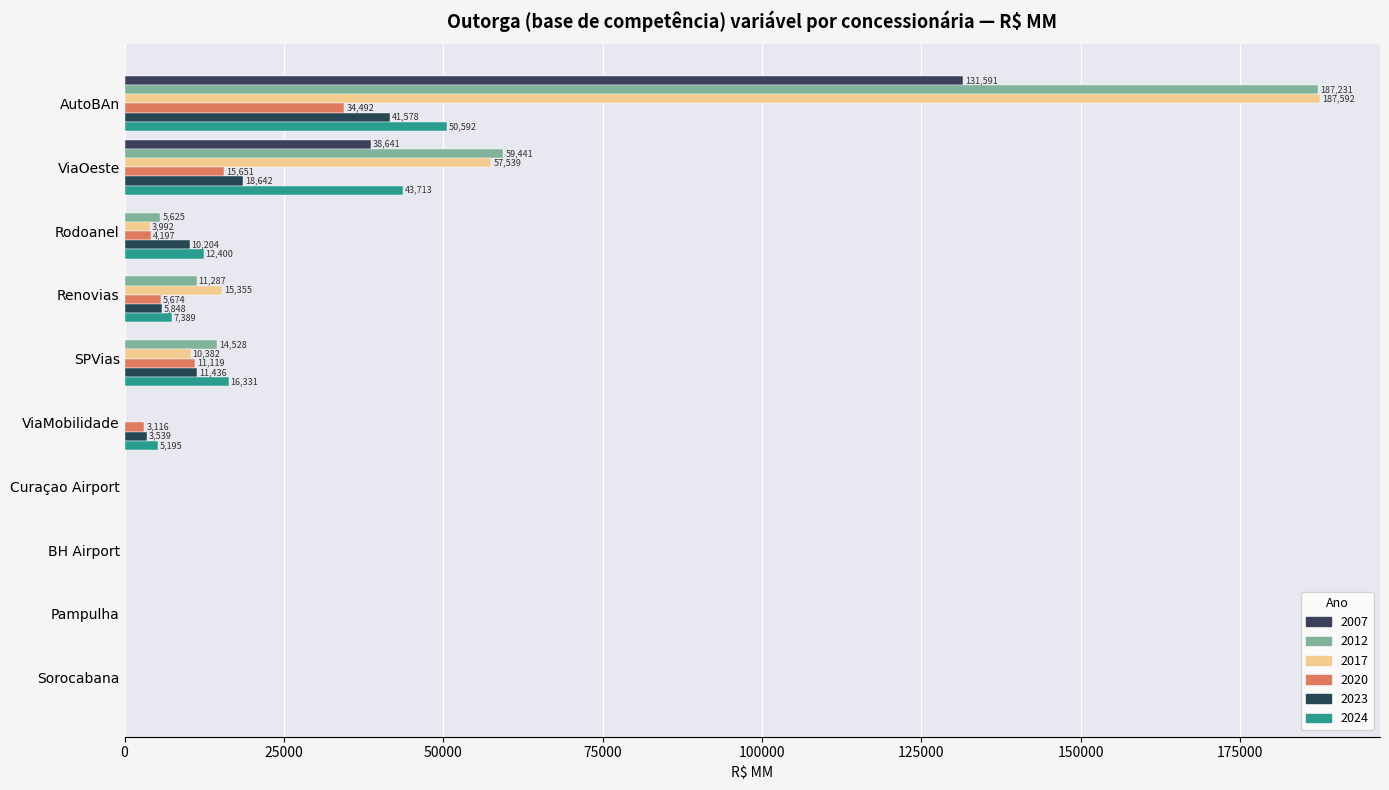

At which category is the sum across all series the highest?

AutoBAn